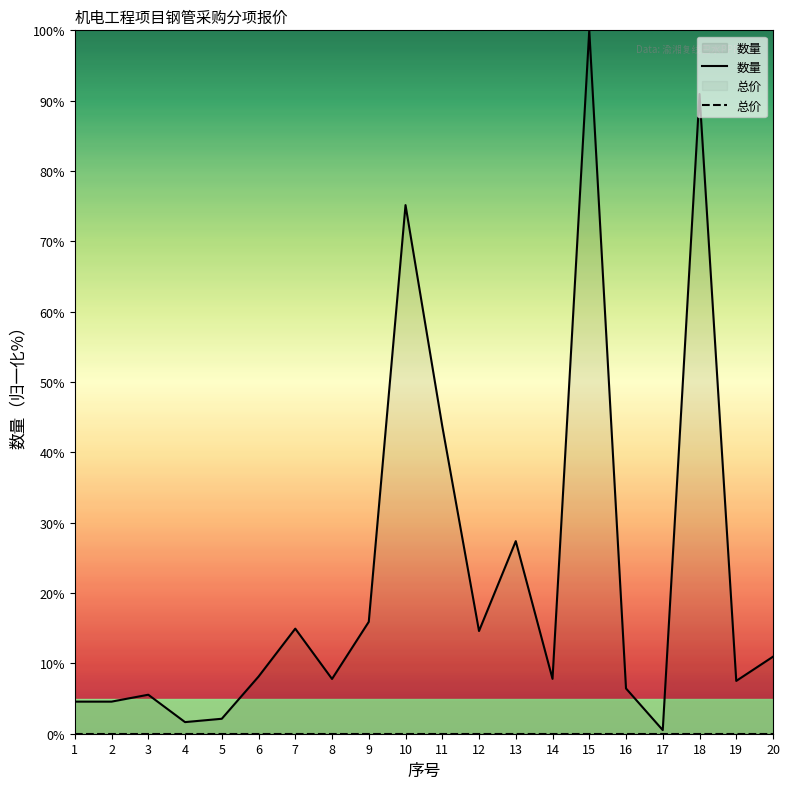

True or false: 总价 and 数量 cross at least once.

False